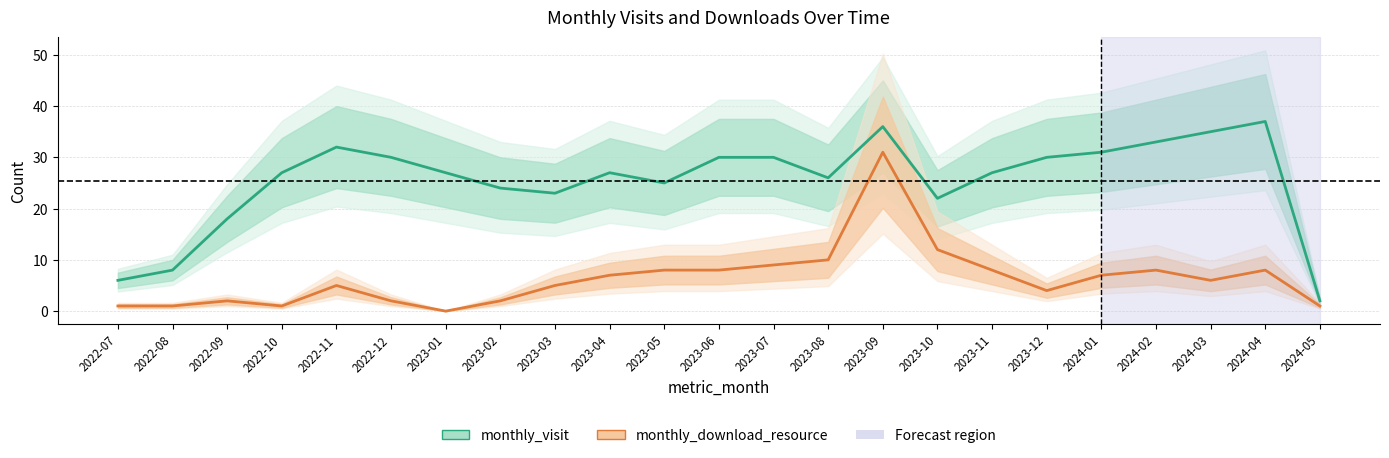

Reading right to left, transcribe all the data shown in this chart.

monthly_visit: 2024-05=2	2024-04=37	2024-03=35	2024-02=33	2024-01=31	2023-12=30	2023-11=27	2023-10=22	2023-09=36	2023-08=26	2023-07=30	2023-06=30	2023-05=25	2023-04=27	2023-03=23	2023-02=24	2023-01=27	2022-12=30	2022-11=32	2022-10=27	2022-09=18	2022-08=8	2022-07=6
monthly_download_resource: 2024-05=1	2024-04=8	2024-03=6	2024-02=8	2024-01=7	2023-12=4	2023-11=8	2023-10=12	2023-09=31	2023-08=10	2023-07=9	2023-06=8	2023-05=8	2023-04=7	2023-03=5	2023-02=2	2023-01=0	2022-12=2	2022-11=5	2022-10=1	2022-09=2	2022-08=1	2022-07=1